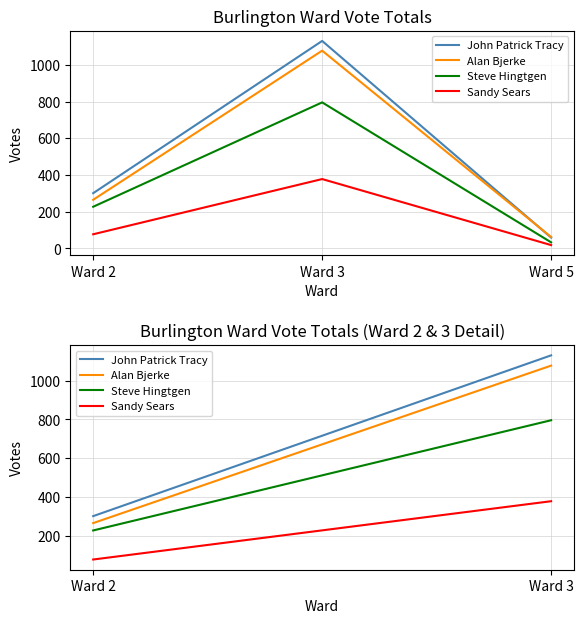

How many lines are shown in the chart?

4